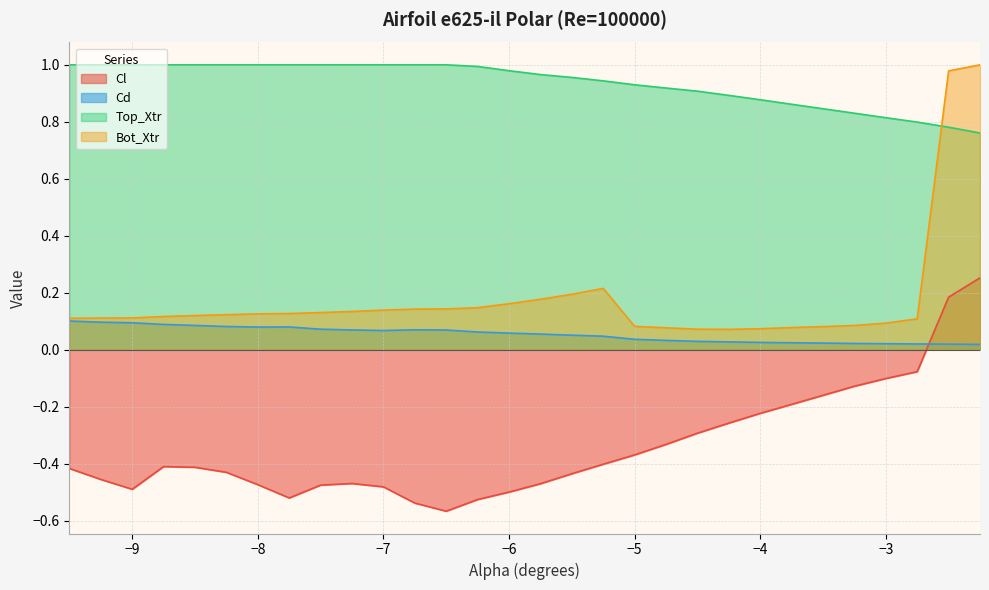

At which category is the sum across all series the highest?

-2.25